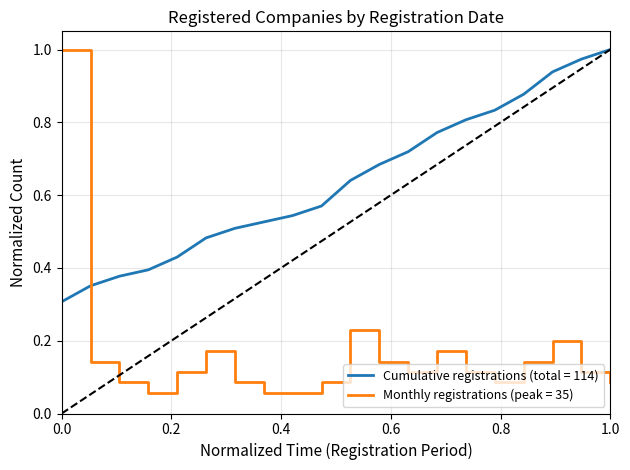

Does the chart display data point markers on the line(s)?

No